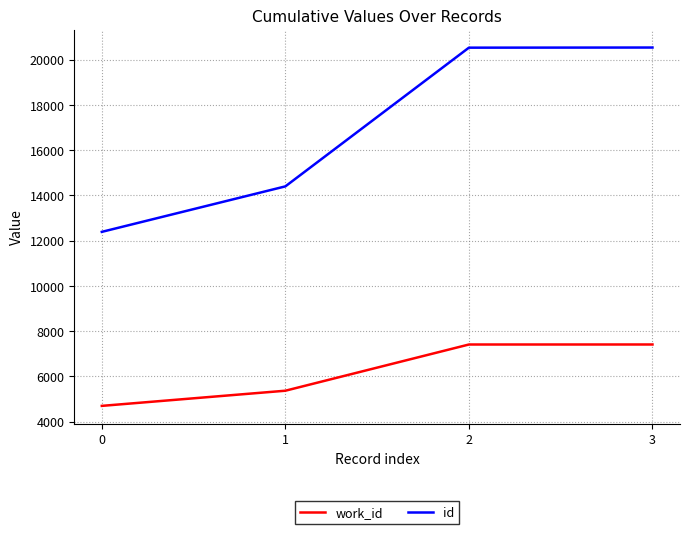

What is the difference between the maximum and minimum values in the work_id series?

2713